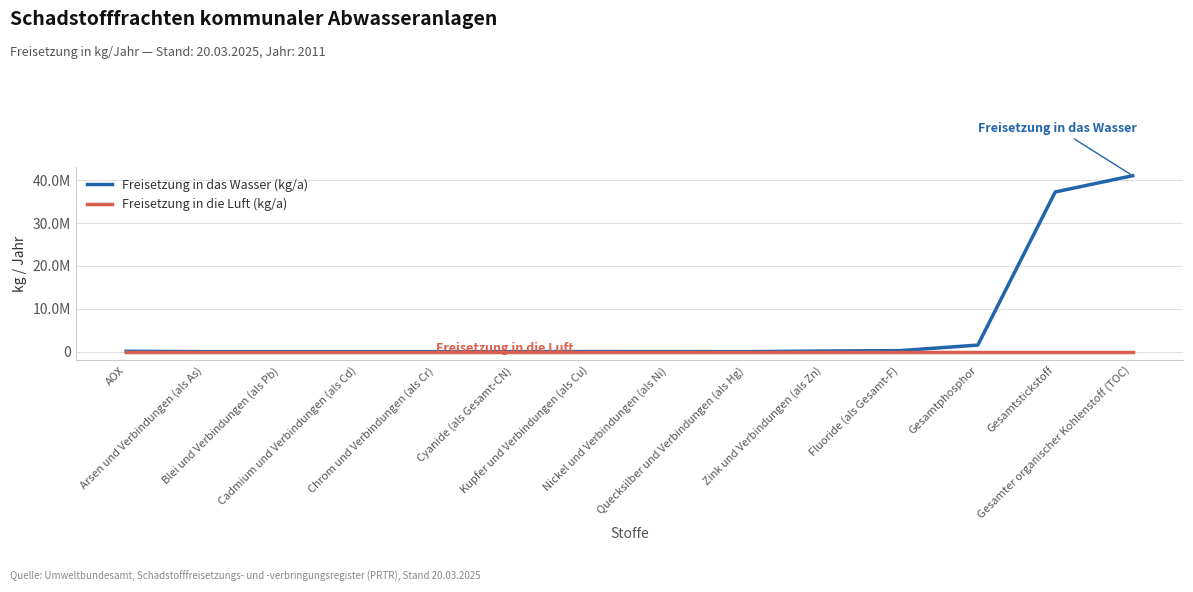

What are all the series names shown in the legend?

Freisetzung in das Wasser (kg/a), Freisetzung in die Luft (kg/a)